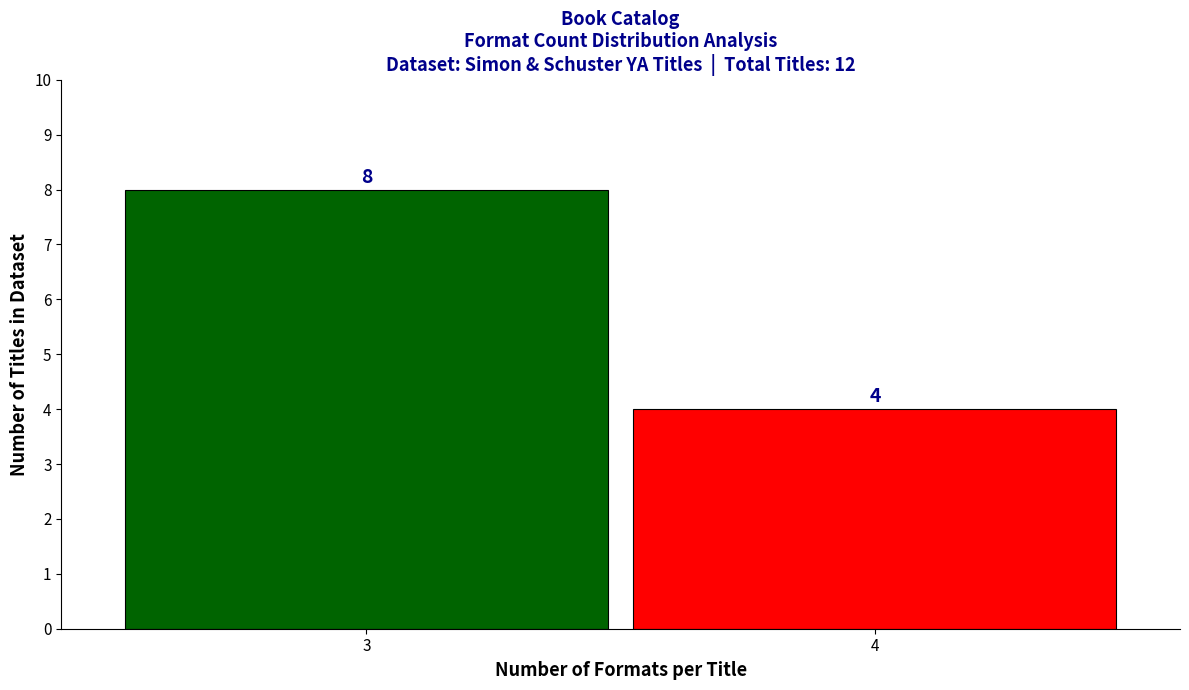

Reading left to right, list all the values displayed in this chart.

3=8	4=4